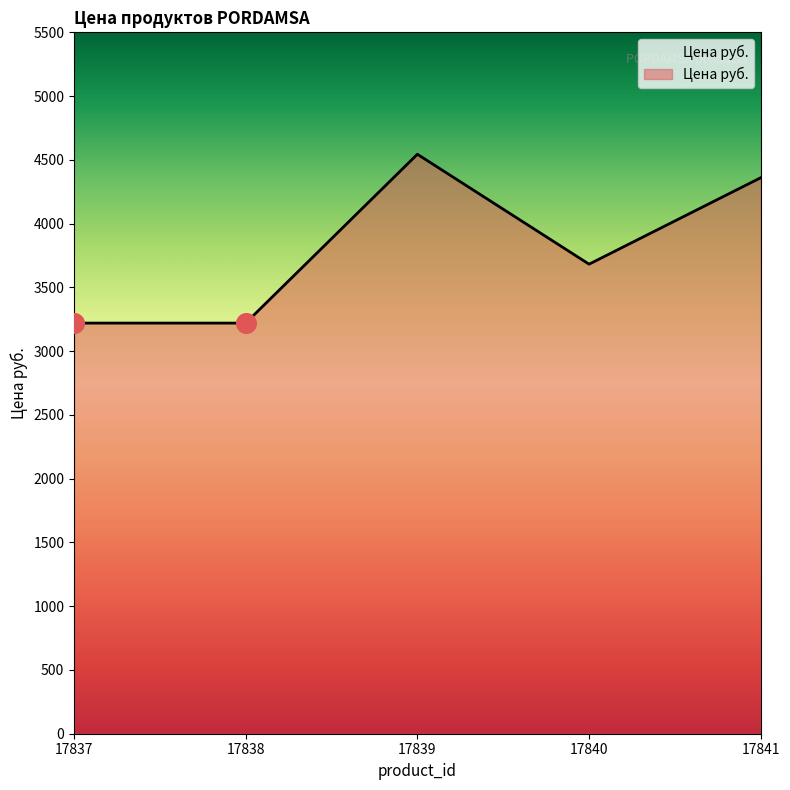

Approximately how many times larger is the value at 17838 compared to 17839?

0.7